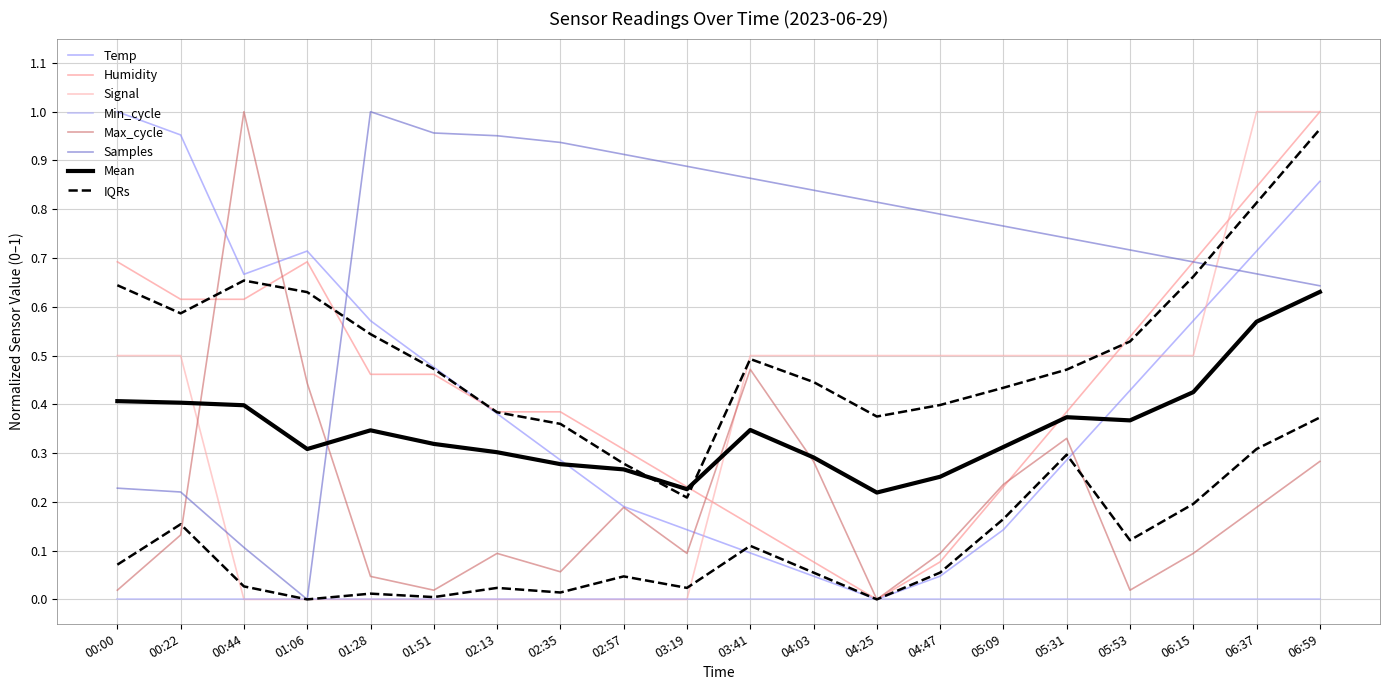

What position from the right is 00:44?

18